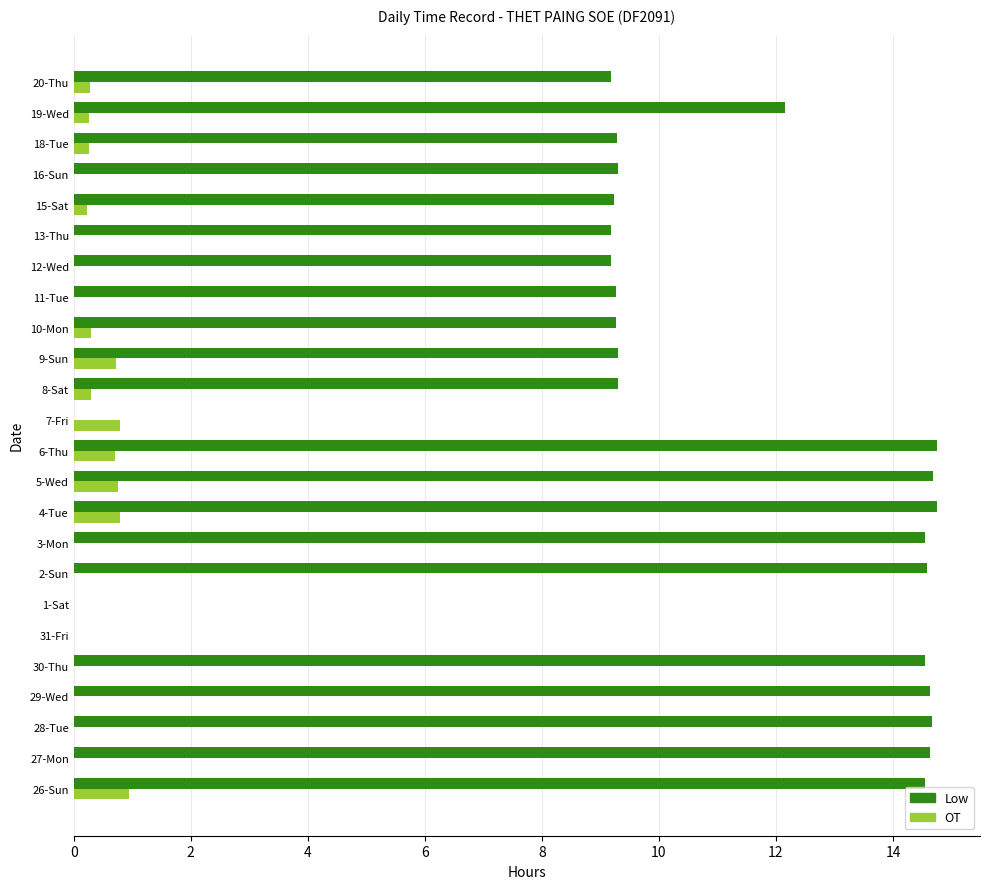

How many categories are shown in the chart?

24